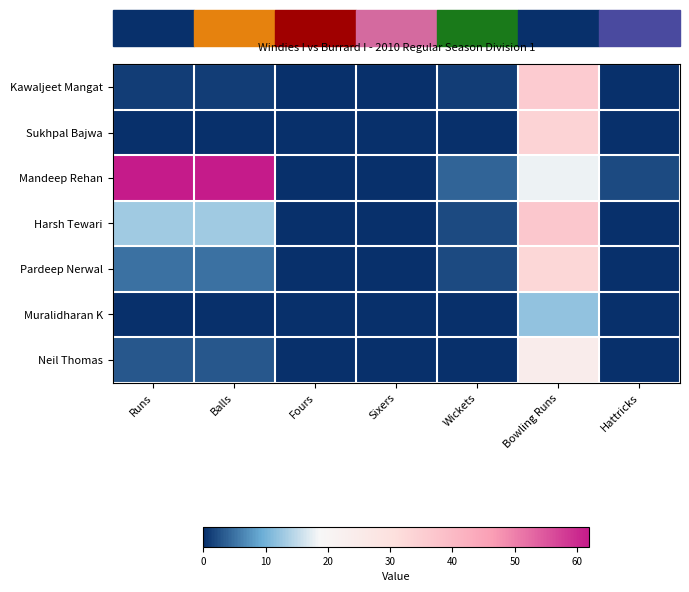

What is the maximum value shown in the chart?

62